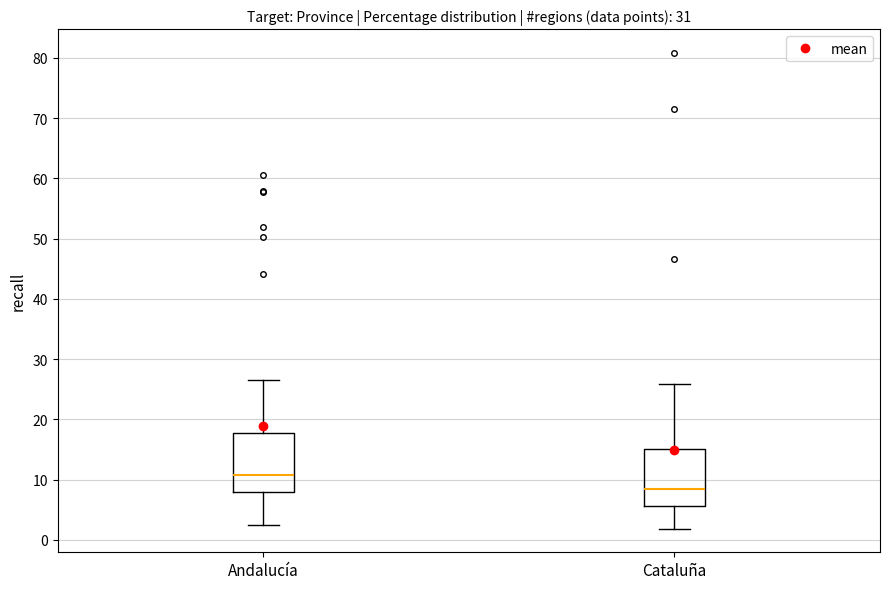

Reading left to right, read every box against the y-axis: the position of its median line, the range the box covers, and the ends of its whiskers. The values are not printed on the chart, so give them approximately, as read against the axis.

Andalucía: median 11, box 8 to 18, whiskers 2 to 26
Cataluña: median 9, box 6 to 15, whiskers 2 to 26